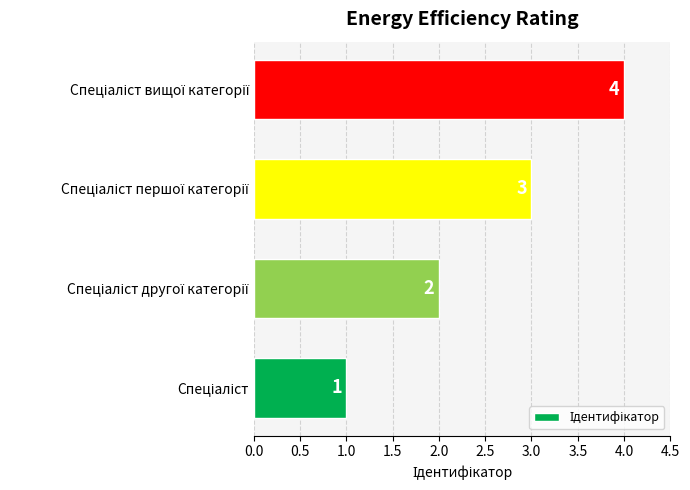

Count the number of data series in this chart.

1